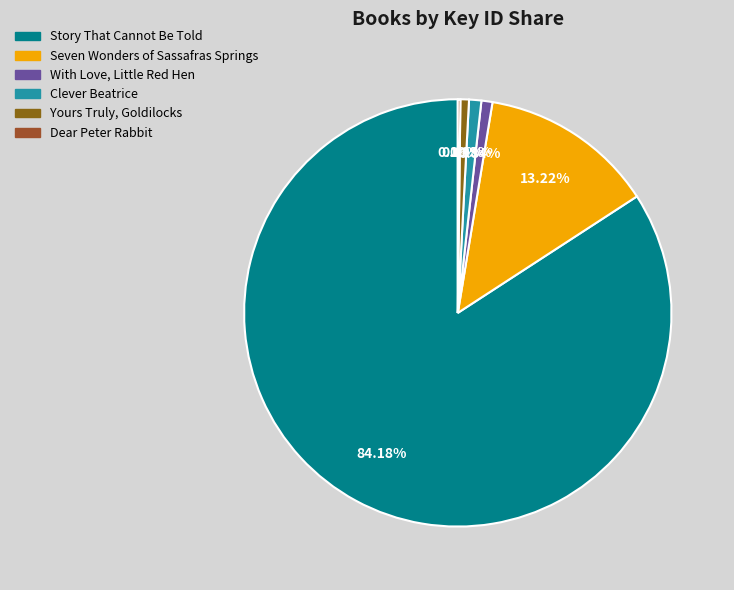

The Seven Wonders of Sassafras Springs slice represents 1% of the pie. True or false?

False